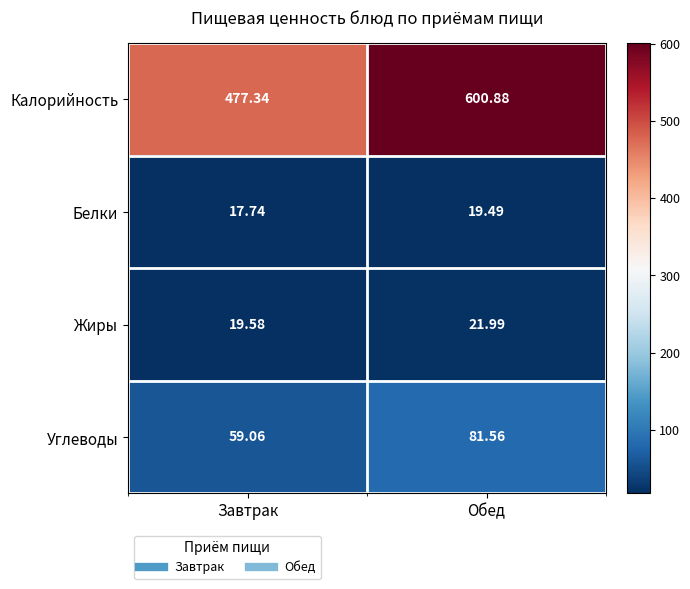

Rank the series at Завтрак from highest to lowest value.

Калорийность, Углеводы, Жиры, Белки